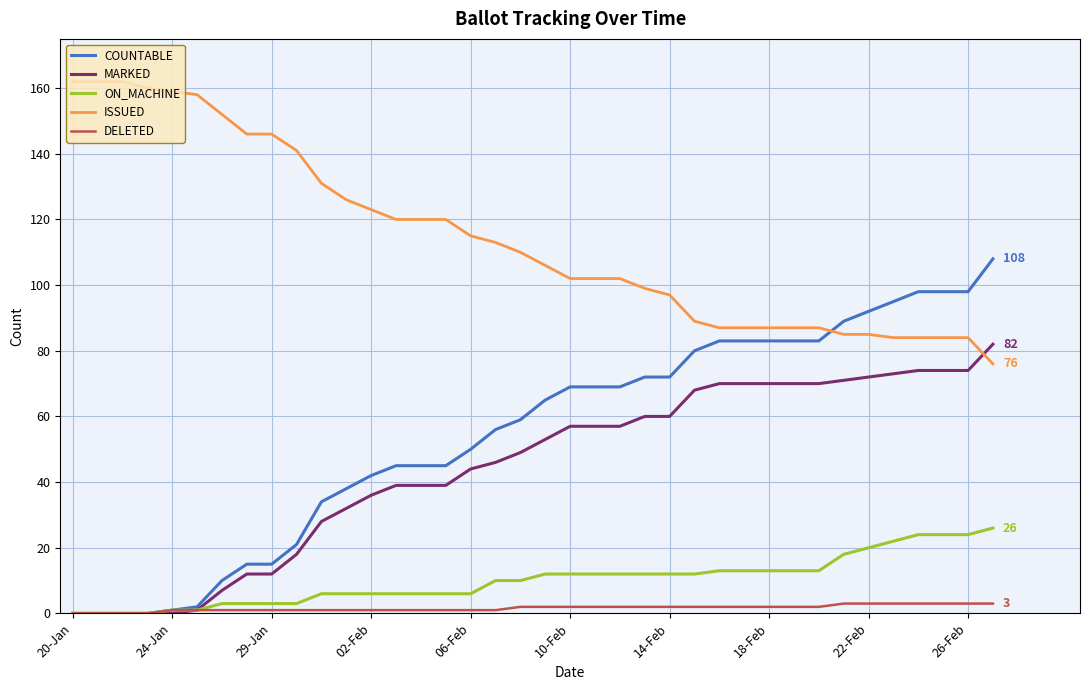

After their last crossing, which series has the higher values: COUNTABLE or ISSUED?

COUNTABLE